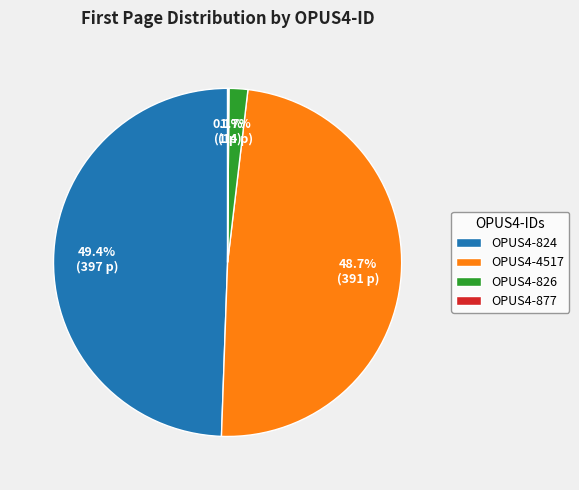

Between OPUS4-826 and OPUS4-824, which is larger?

OPUS4-824